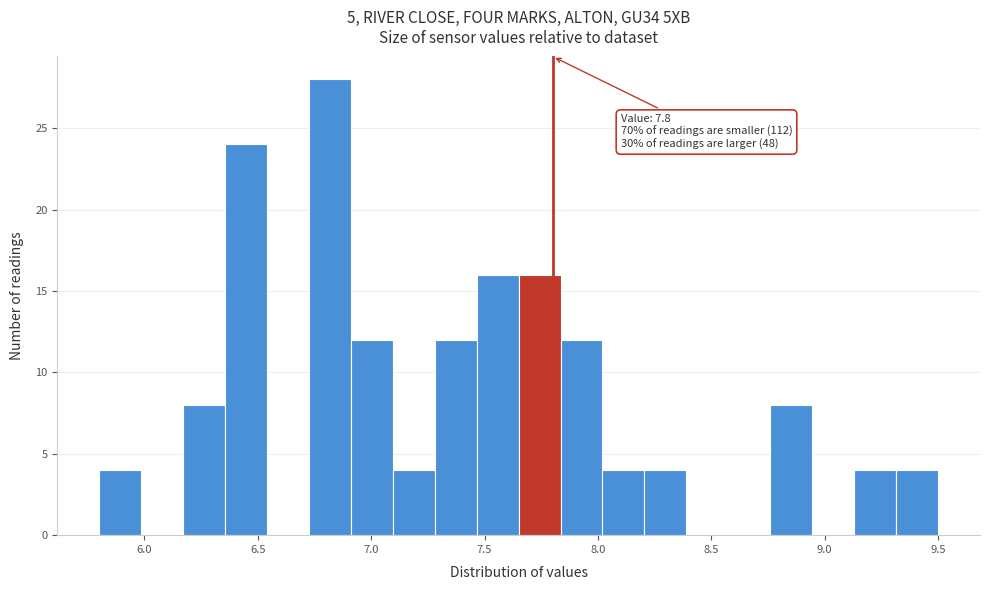

Around what value on the x-axis is the tallest bar? Give the approximate position of its centre, as read against the axis.

6.80